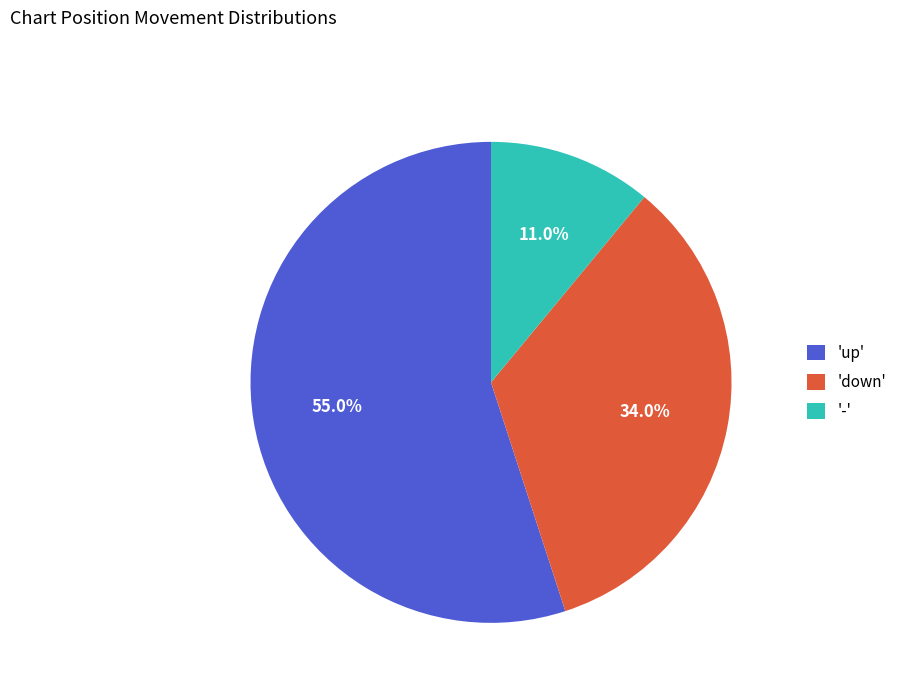

How many segments does this pie chart have?

3